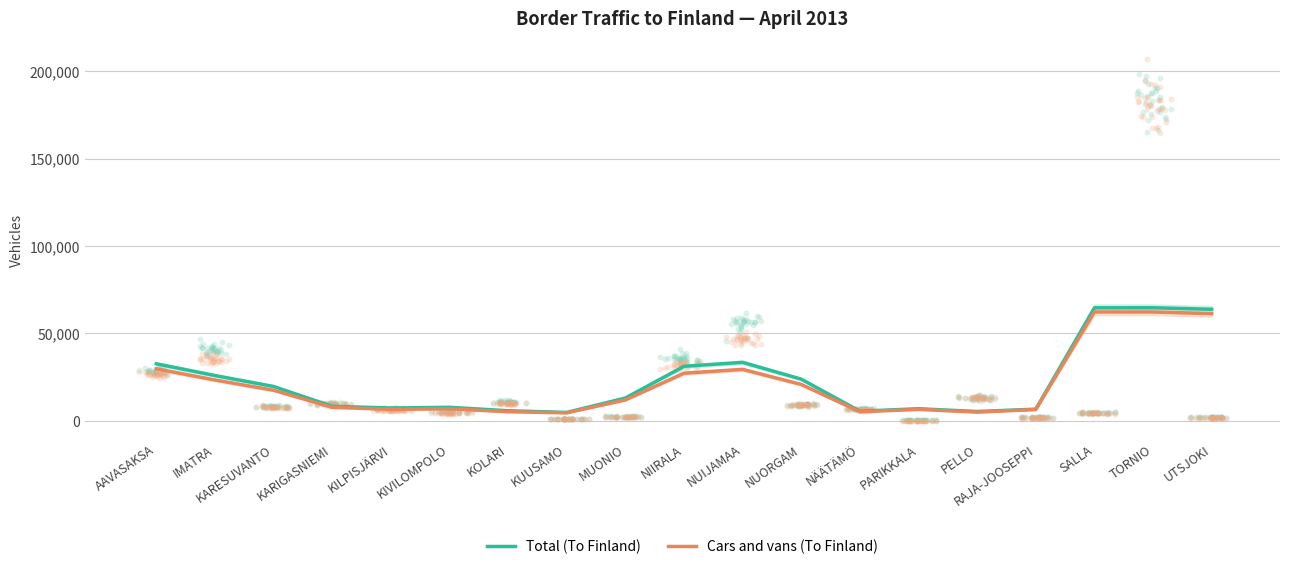

What are all the series names shown in the legend?

Total (To Finland), Cars and vans (To Finland)